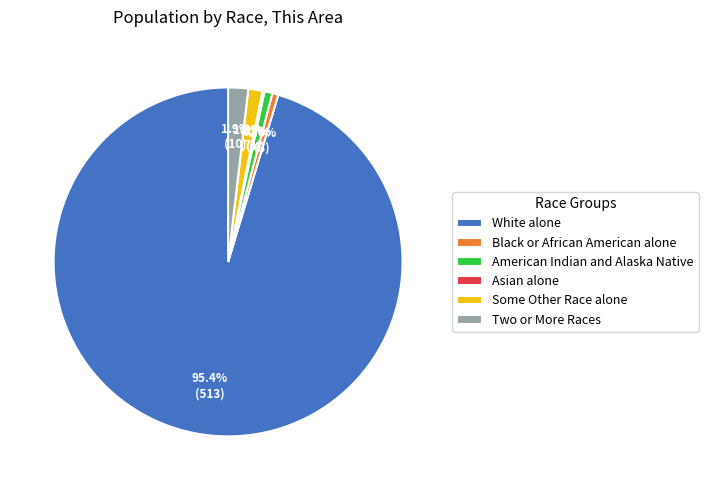

Which category accounts for the majority?

White alone